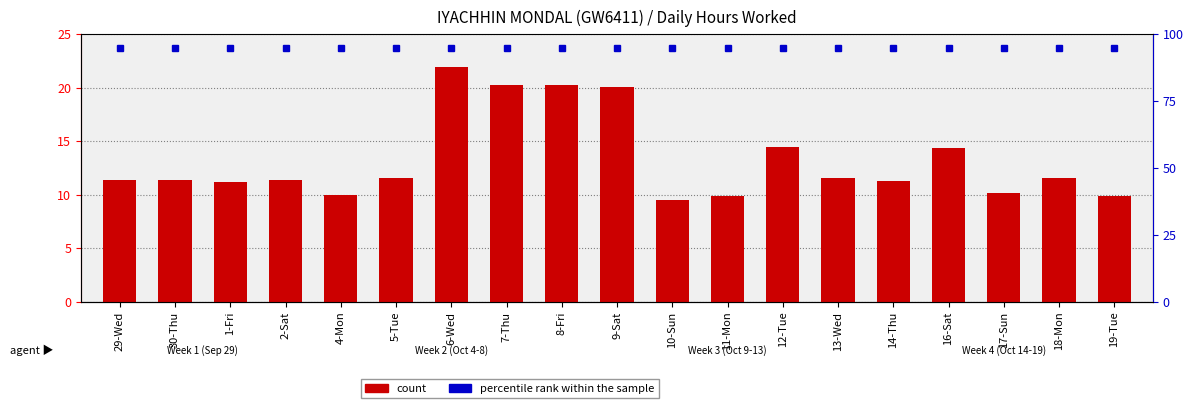

Rank the series by their average value, from highest to lowest.

percentile rank within the sample, Hours Worked